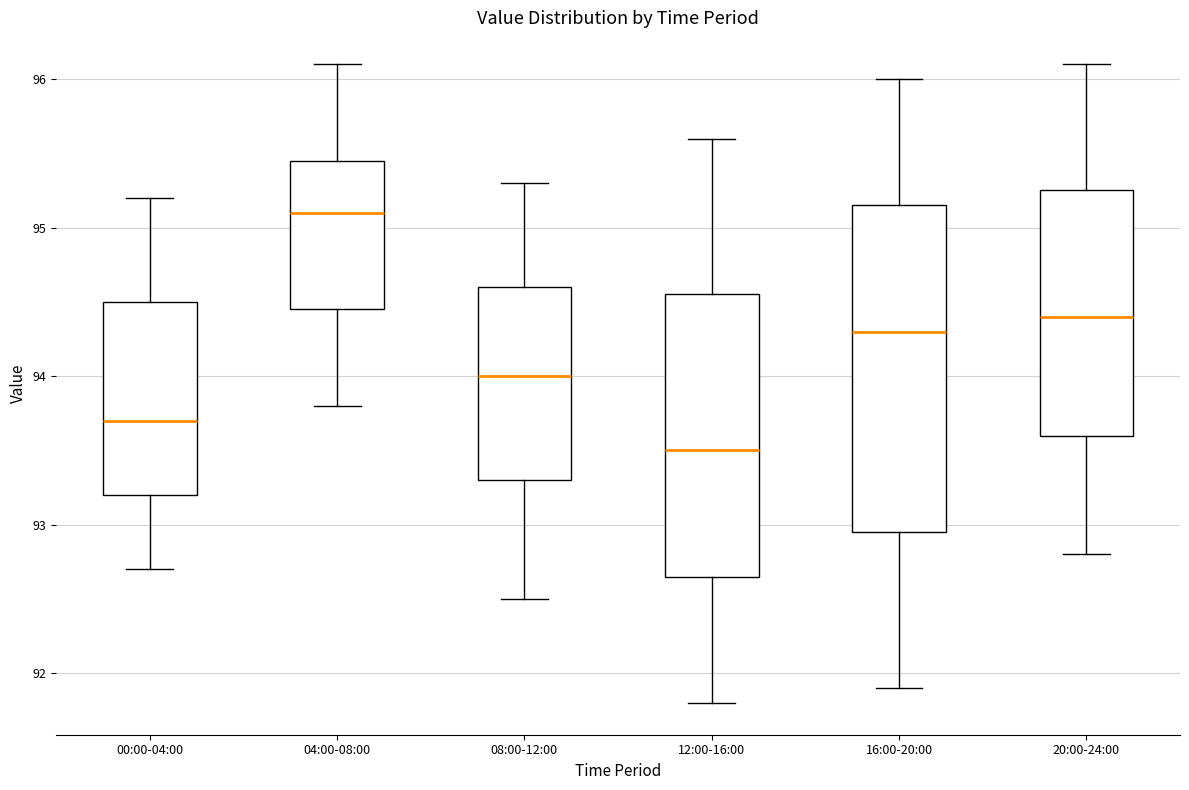

Reading left to right, read every box against the y-axis: the position of its median line, the range the box covers, and the ends of its whiskers. The values are not printed on the chart, so give them approximately, as read against the axis.

00:00-04:00: median 93.7, box 93.2 to 94.5, whiskers 92.7 to 95.2
04:00-08:00: median 95.1, box 94.5 to 95.5, whiskers 93.8 to 96.1
08:00-12:00: median 94.0, box 93.3 to 94.6, whiskers 92.5 to 95.3
12:00-16:00: median 93.5, box 92.7 to 94.6, whiskers 91.8 to 95.6
16:00-20:00: median 94.3, box 93.0 to 95.2, whiskers 91.9 to 96.0
20:00-24:00: median 94.4, box 93.6 to 95.3, whiskers 92.8 to 96.1